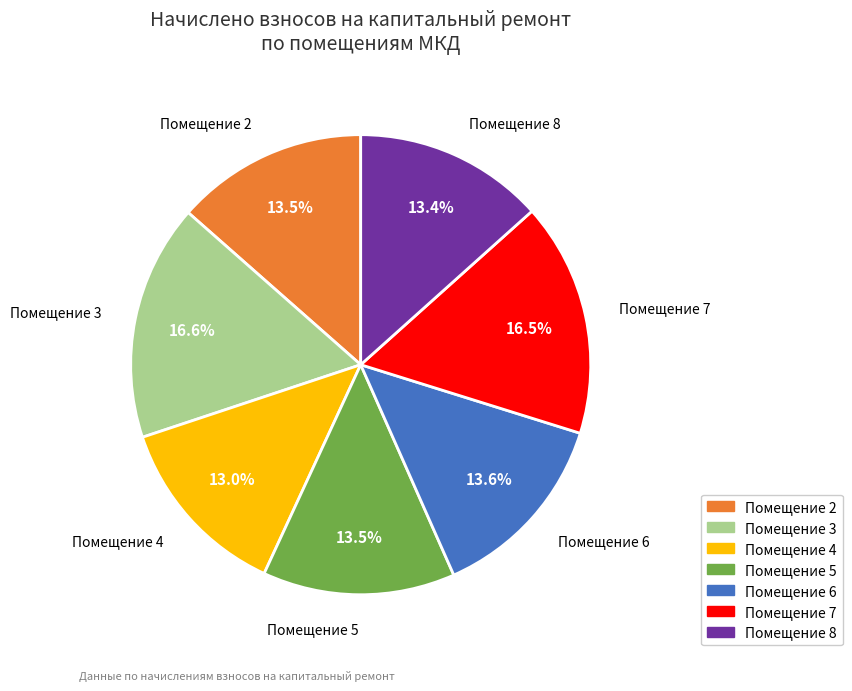

Does any single category account for the majority?

No